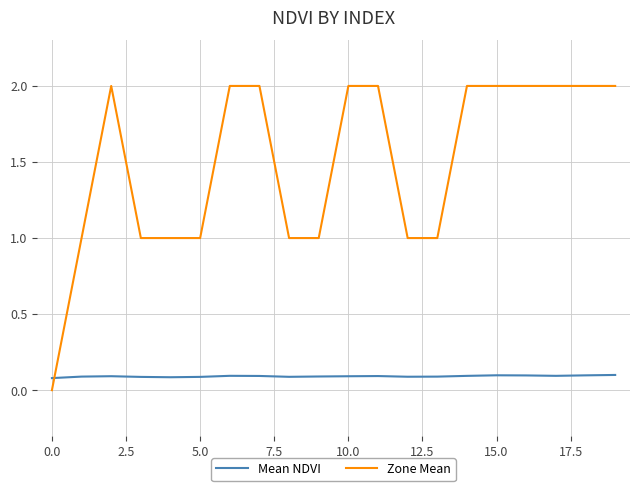

How many Mean NDVI values are between 0 and 1?

20